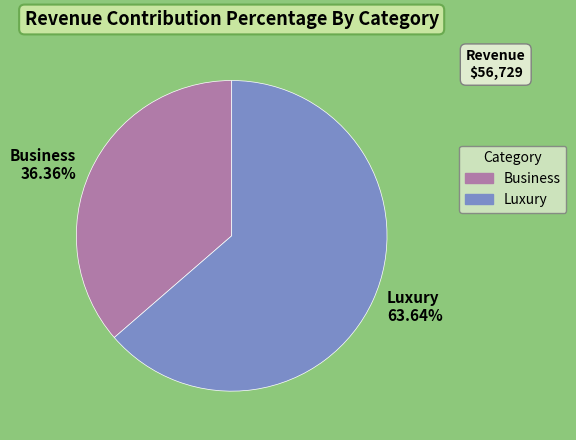

Combined, do Luxury and Business account for over 50%?

Yes